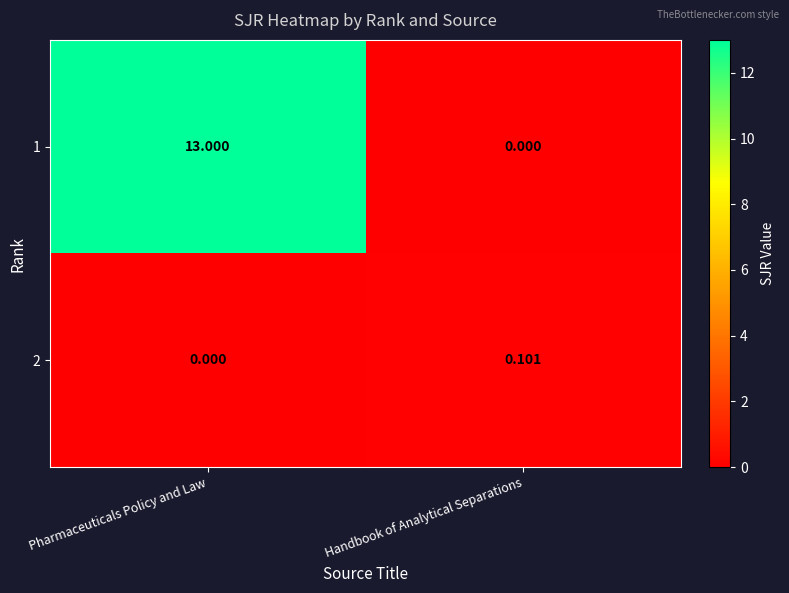

At Handbook of Analytical Separations, list the series in order from smallest to largest.

1, 2